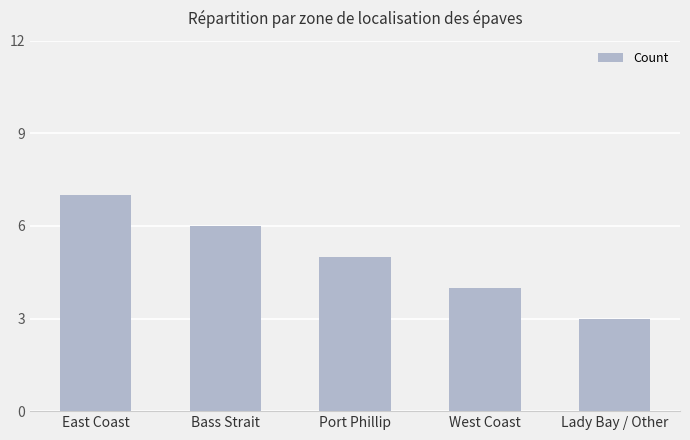

List the labels in order of value, largest first.

East Coast, Bass Strait, Port Phillip, West Coast, Lady Bay / Other